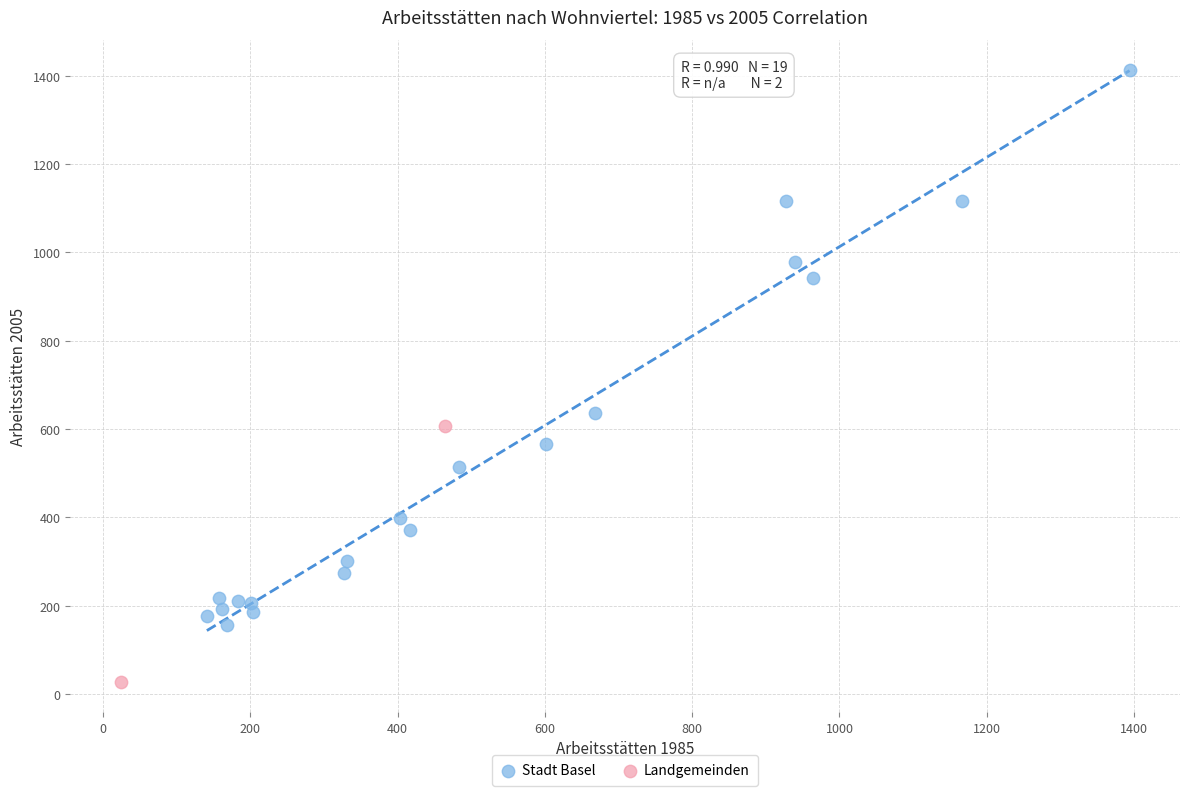

What are all the series names shown in the legend?

Stadt Basel, Landgemeinden